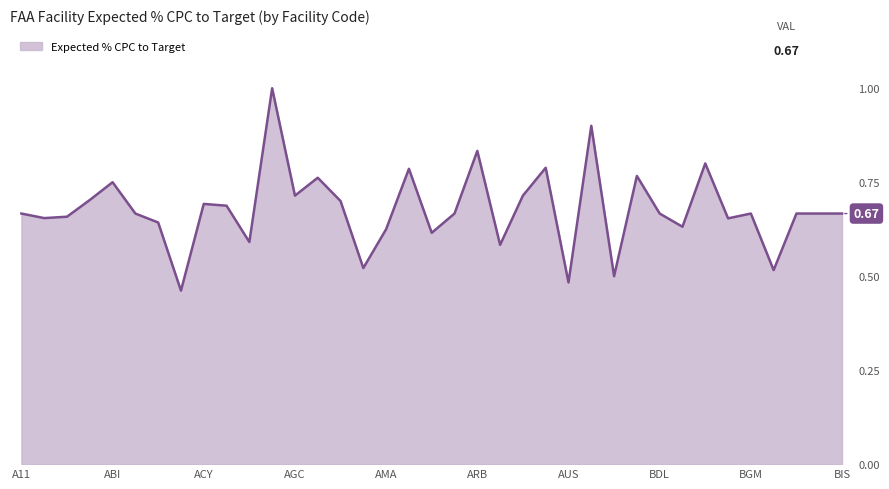

Count the values in the range 0 to 1.

37